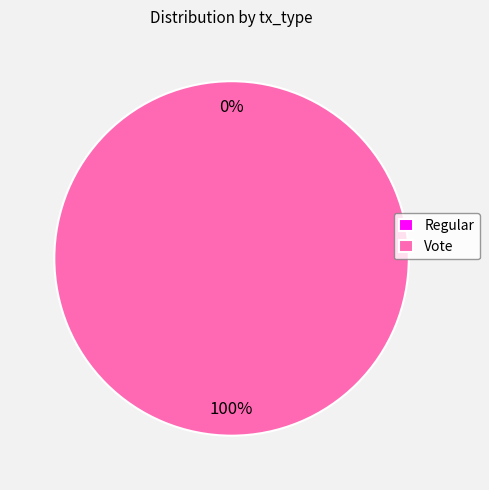

Count the number of slices in the pie.

2